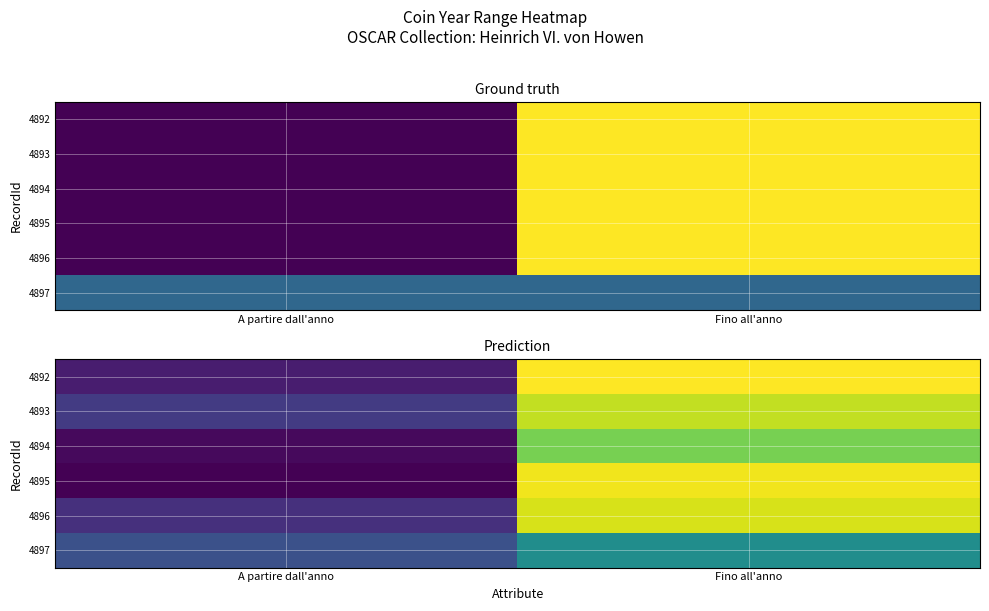

What is the maximum value for 4896?

1503.8